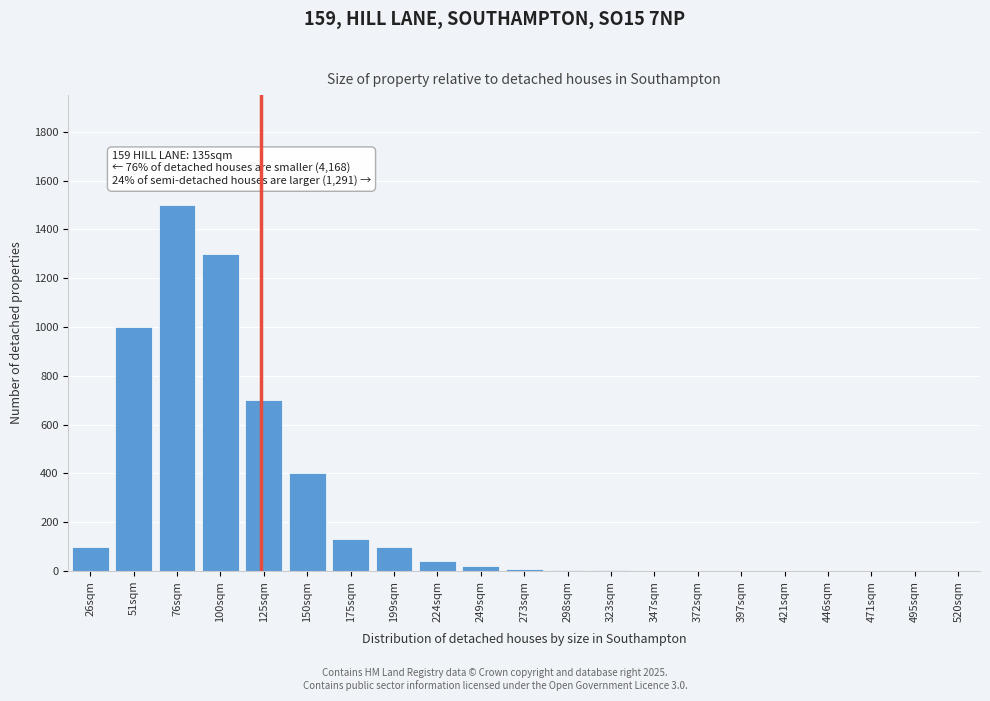

The chart shows a value of 200 at 150sqm. True or false?

False